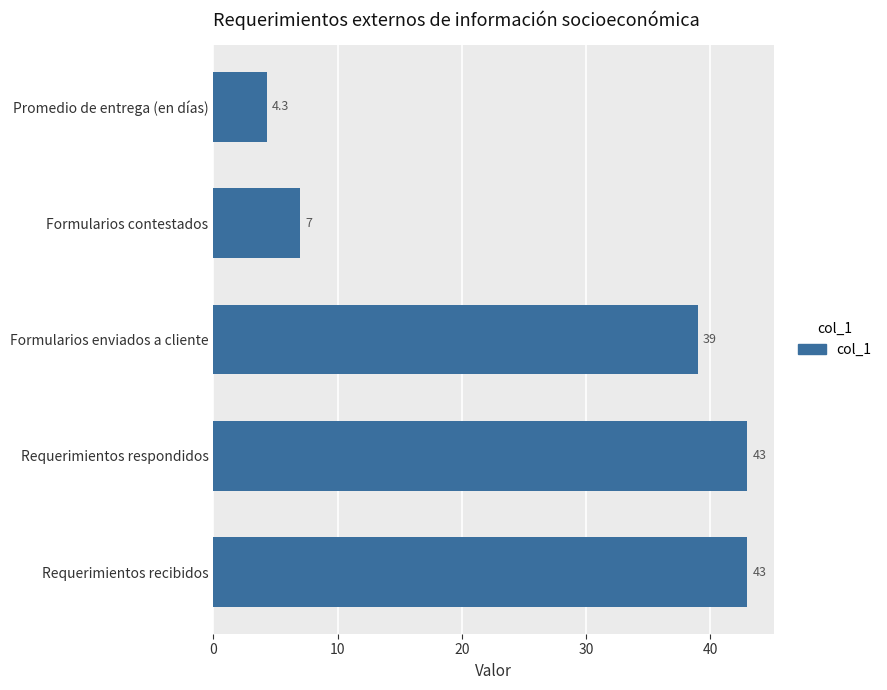

How many values are below 39?

2